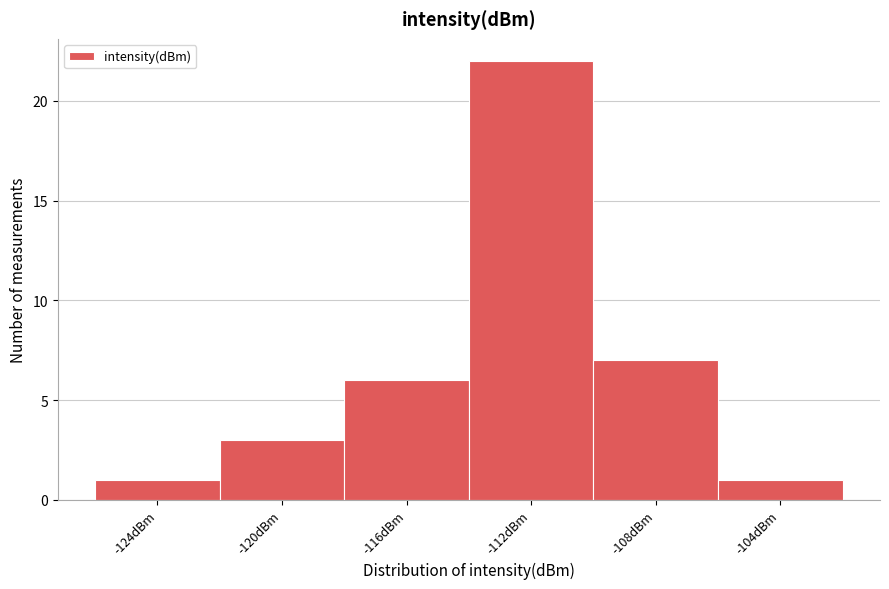

Reading right to left, list all the values displayed in this chart.

1	7	22	6	3	1